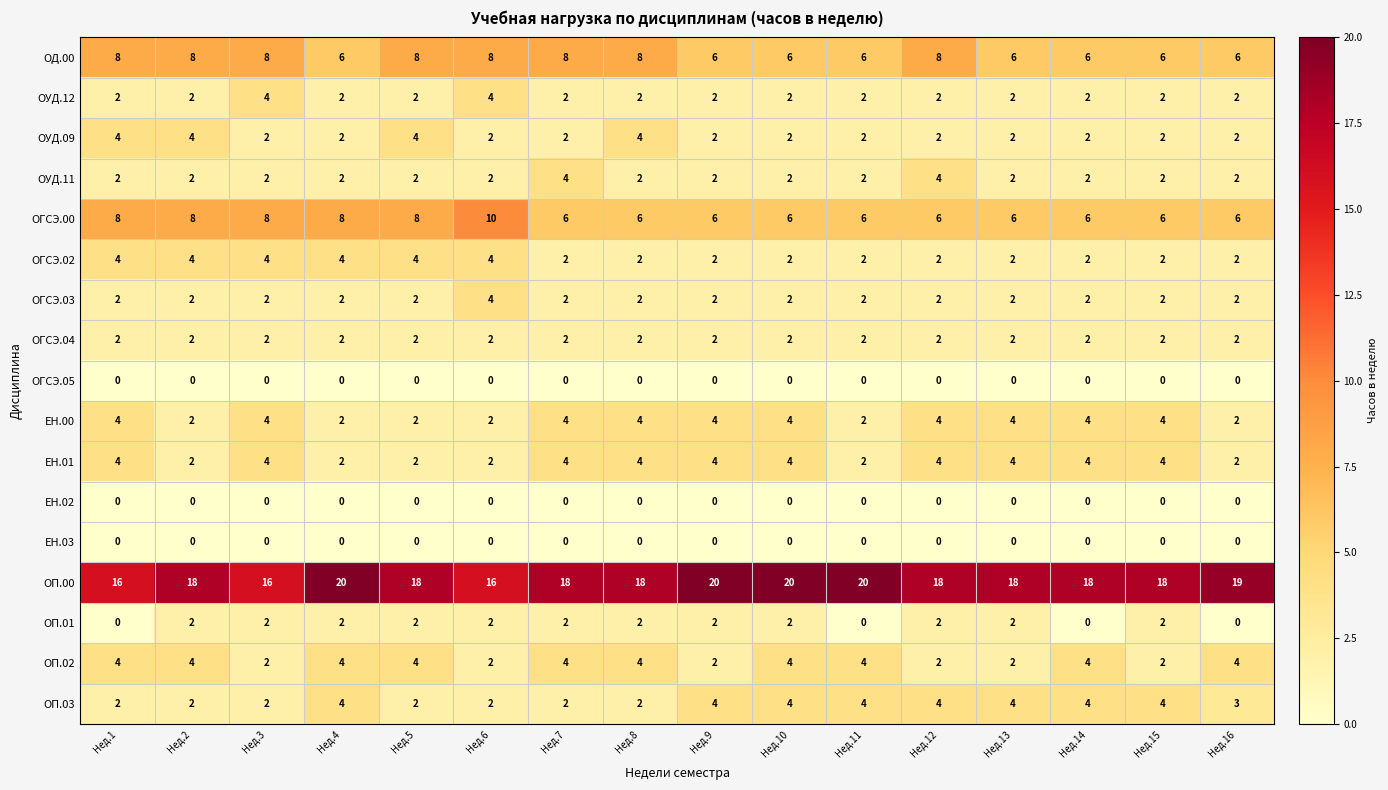

Read the ЕН.01 value at Нед.15.

4